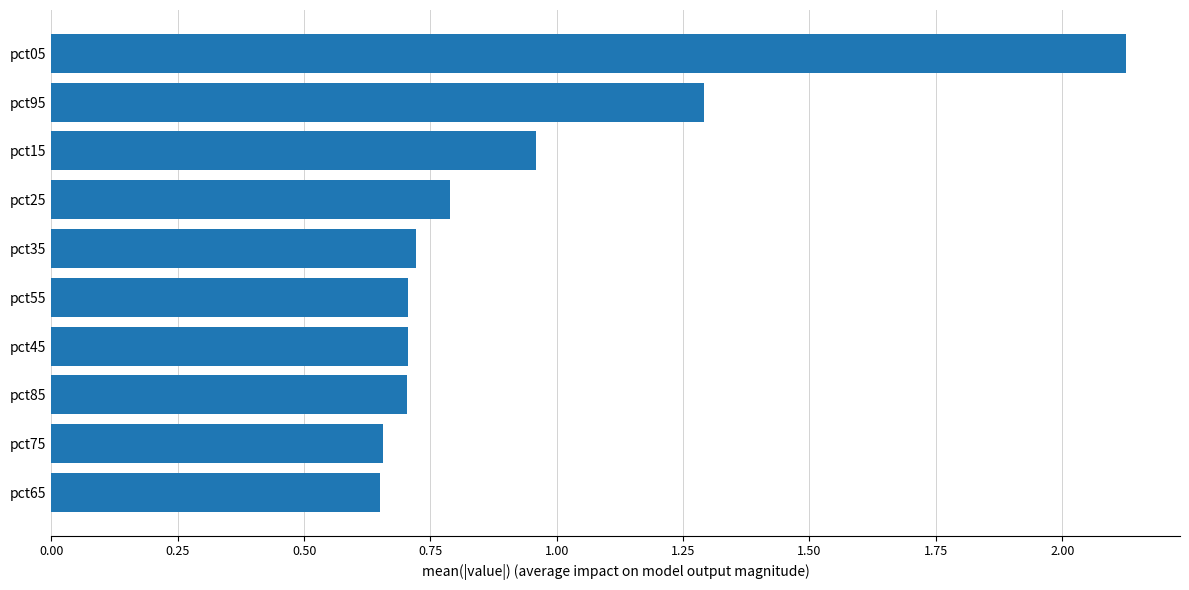

The value at pct15 is 0.4. True or false?

False